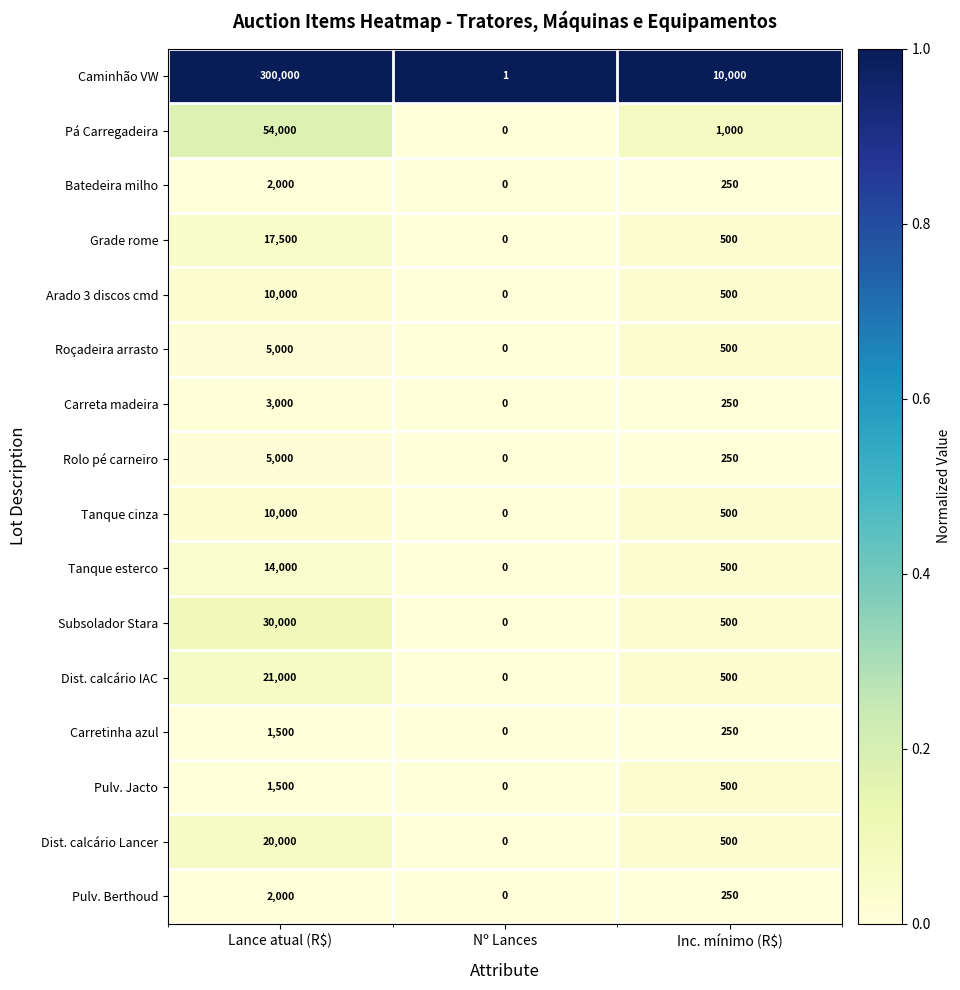

At which category does the chart reach its peak across all series?

Lance atual (R$)